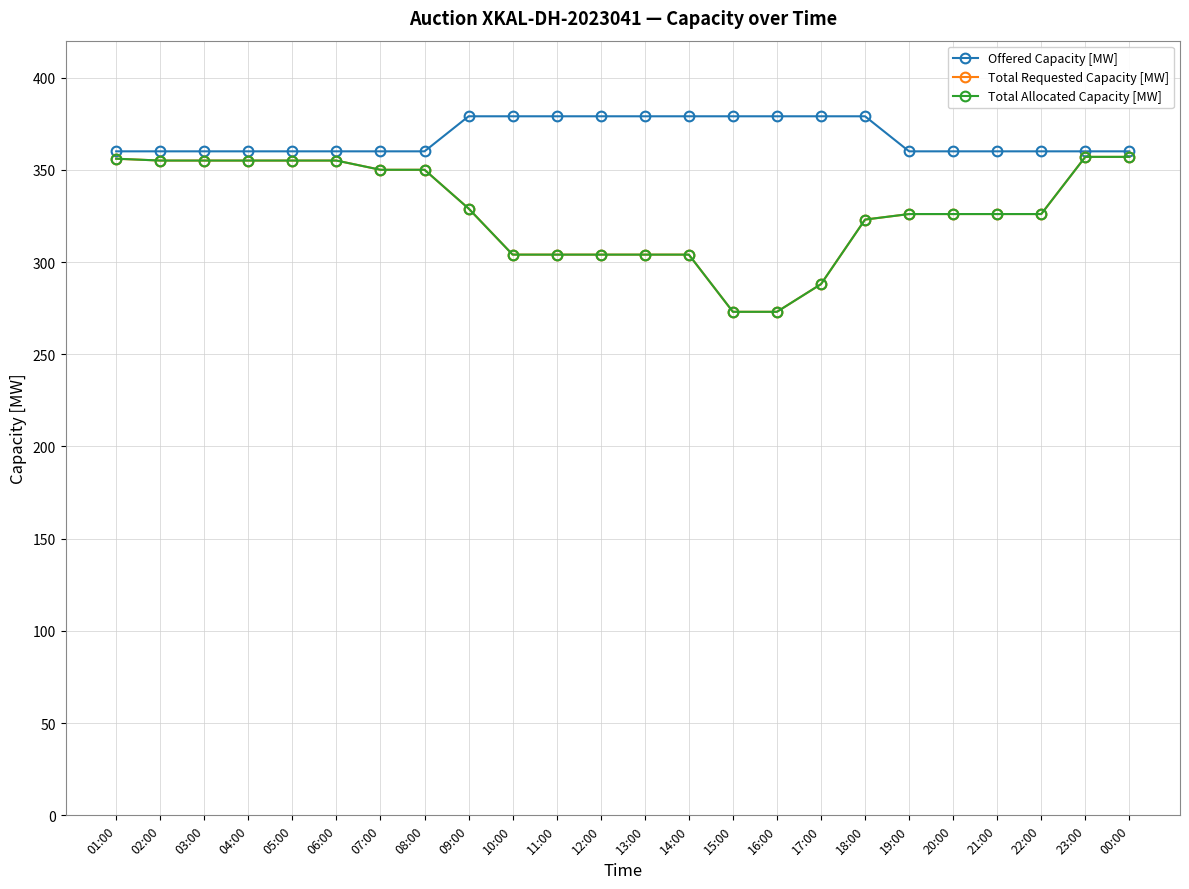

Does the chart display data point markers on the line(s)?

Yes